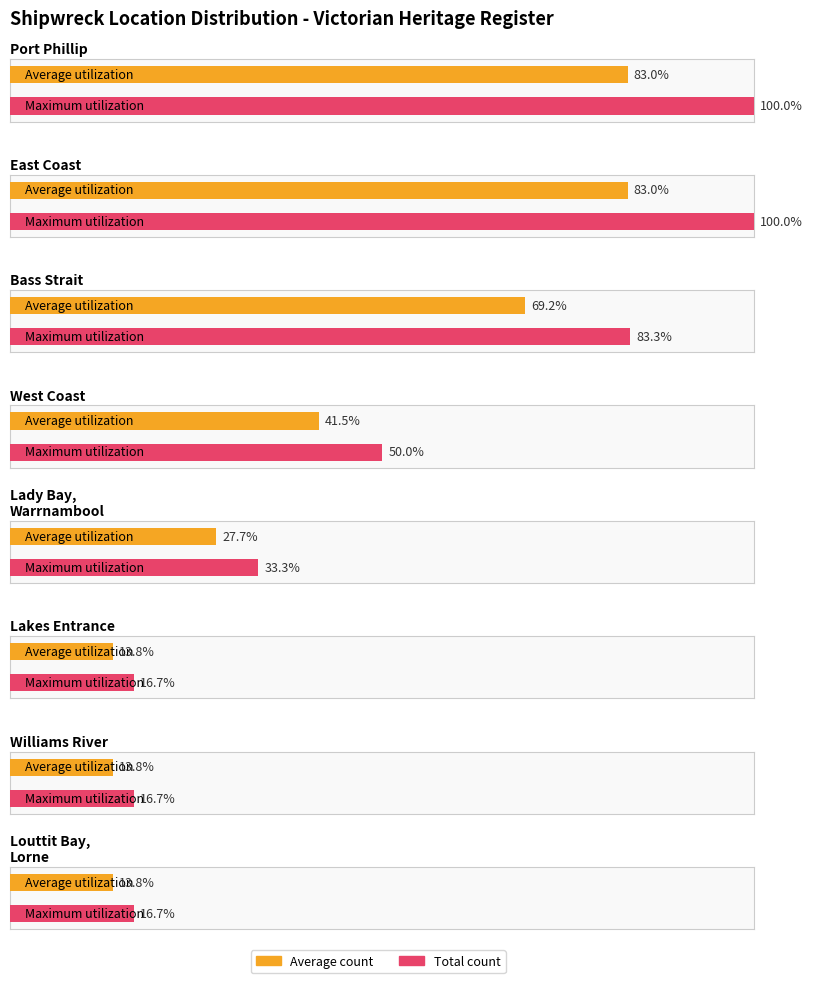

Does the chart contain any negative values?

No